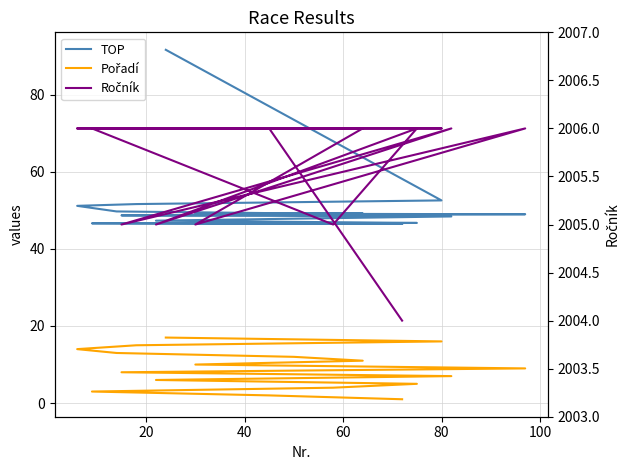

What is the total value across all series at 80?

2057.7